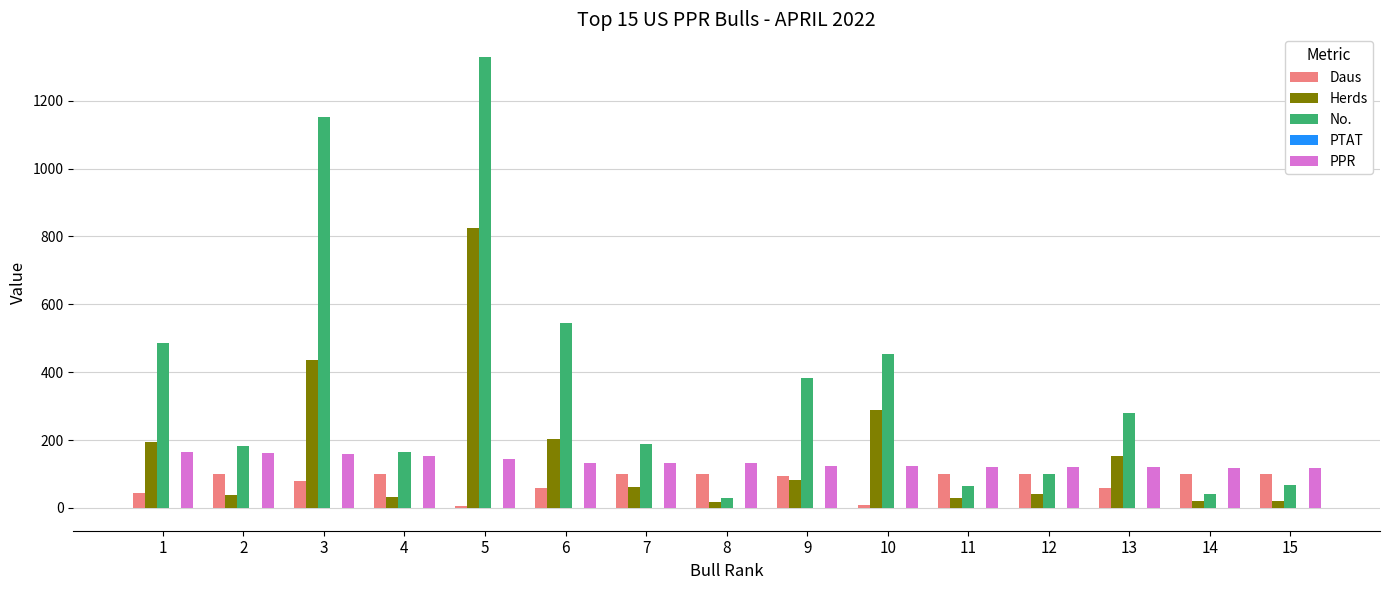

How many categories are shown in the chart?

15